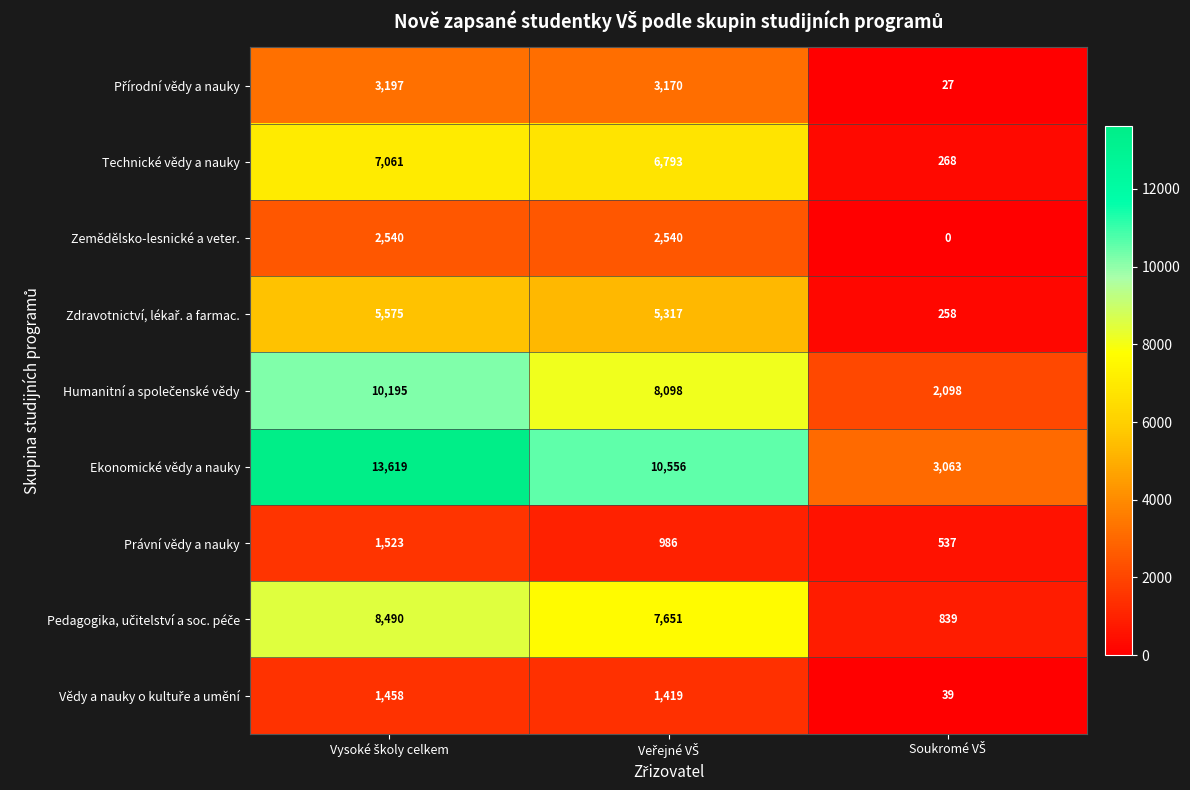

Which series has the largest total across all categories?

Ekonomické vědy a nauky